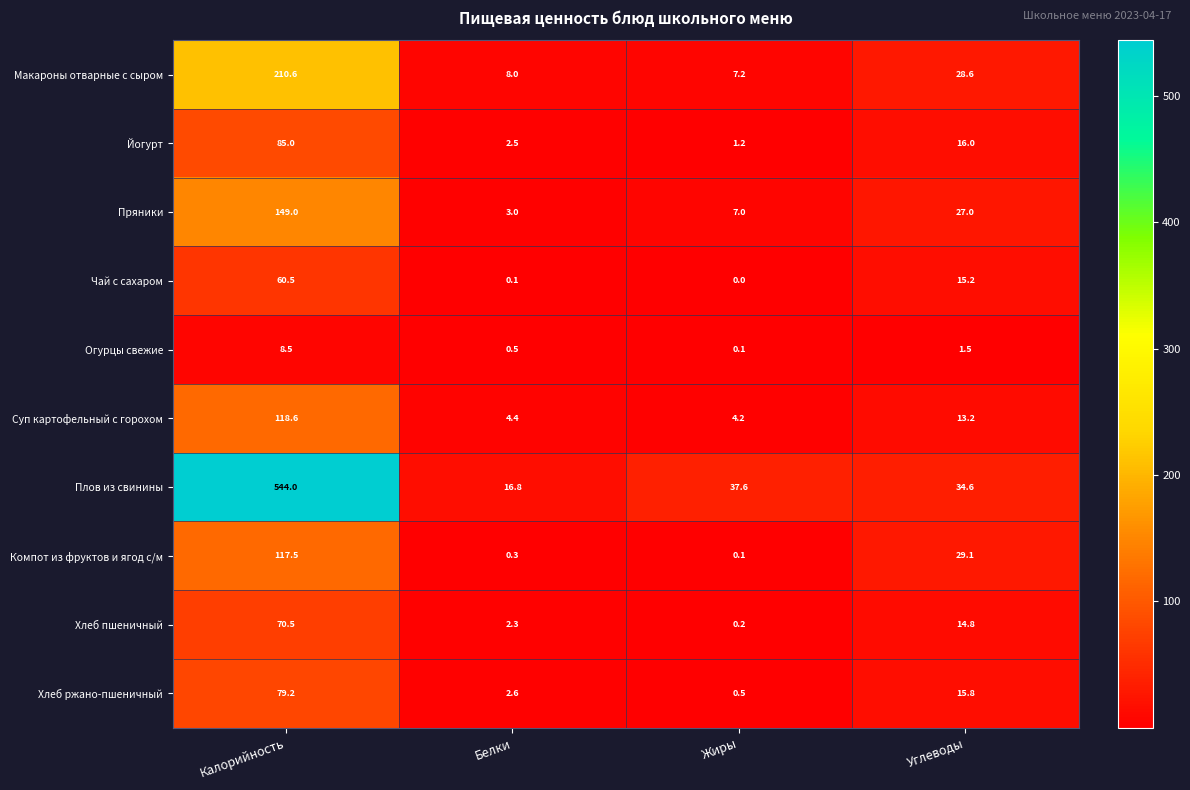

Between Жиры and Углеводы, which series saw the biggest shift?

Компот из фруктов и ягод с/м